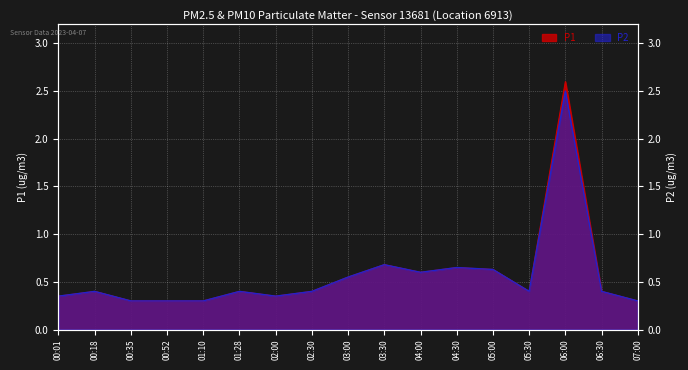

At which label does P1 reach its minimum?

00:35